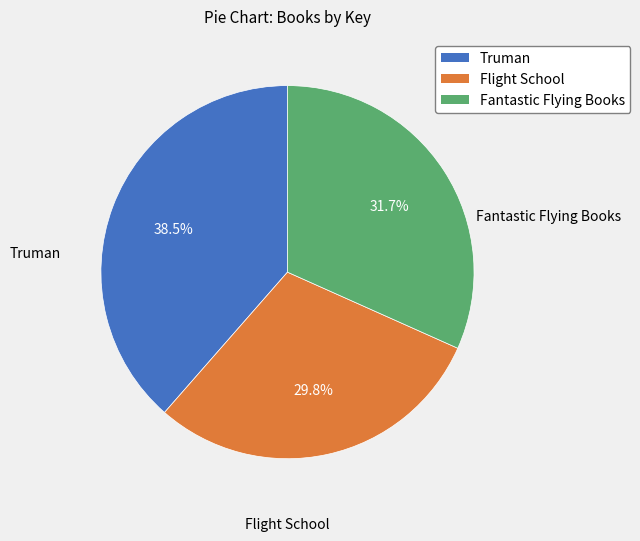

Count the number of slices in the pie.

3